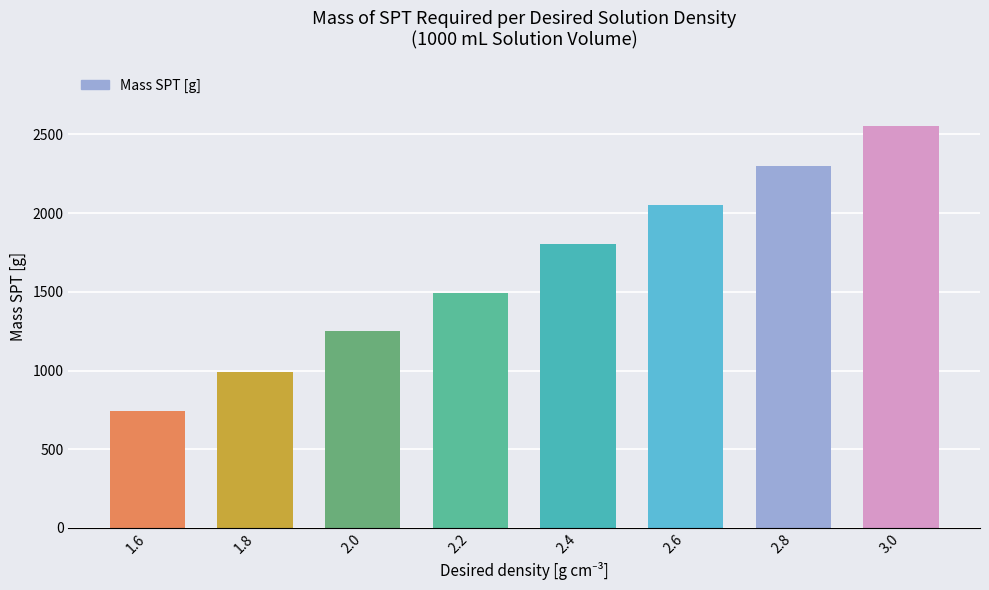

Does the chart contain any negative values?

No